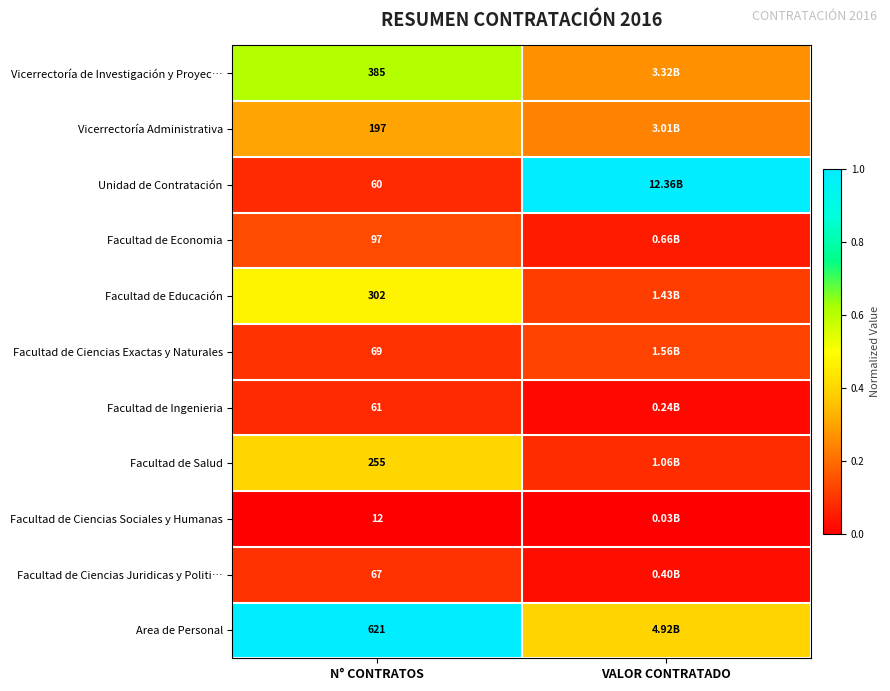

Rank the series at N° CONTRATOS from highest to lowest value.

Area de Personal, Vicerrectoría de Investigación y Proyec…, Facultad de Educación, Facultad de Salud, Vicerrectoría Administrativa, Facultad de Economia, Facultad de Ciencias Exactas y Naturales, Facultad de Ciencias Juridicas y Politi…, Facultad de Ingenieria, Unidad de Contratación, Facultad de Ciencias Sociales y Humanas